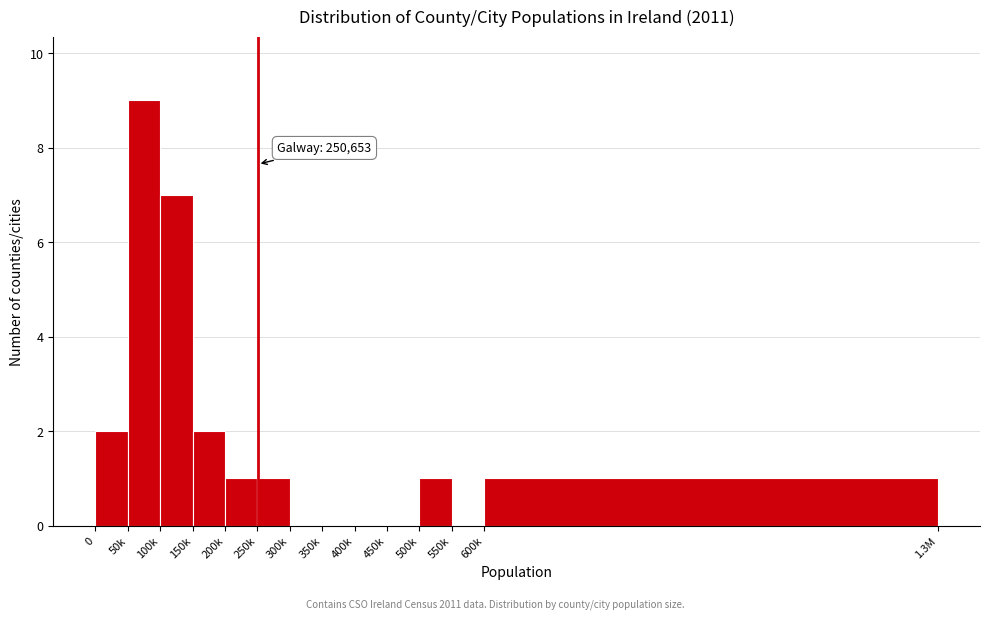

Reading left to right, what are all the values shown in this chart?

0=2	50k=9	100k=7	150k=2	200k=1	250k=1	300k=0	350k=0	400k=0	450k=0	500k=1	550k=0	600k=1